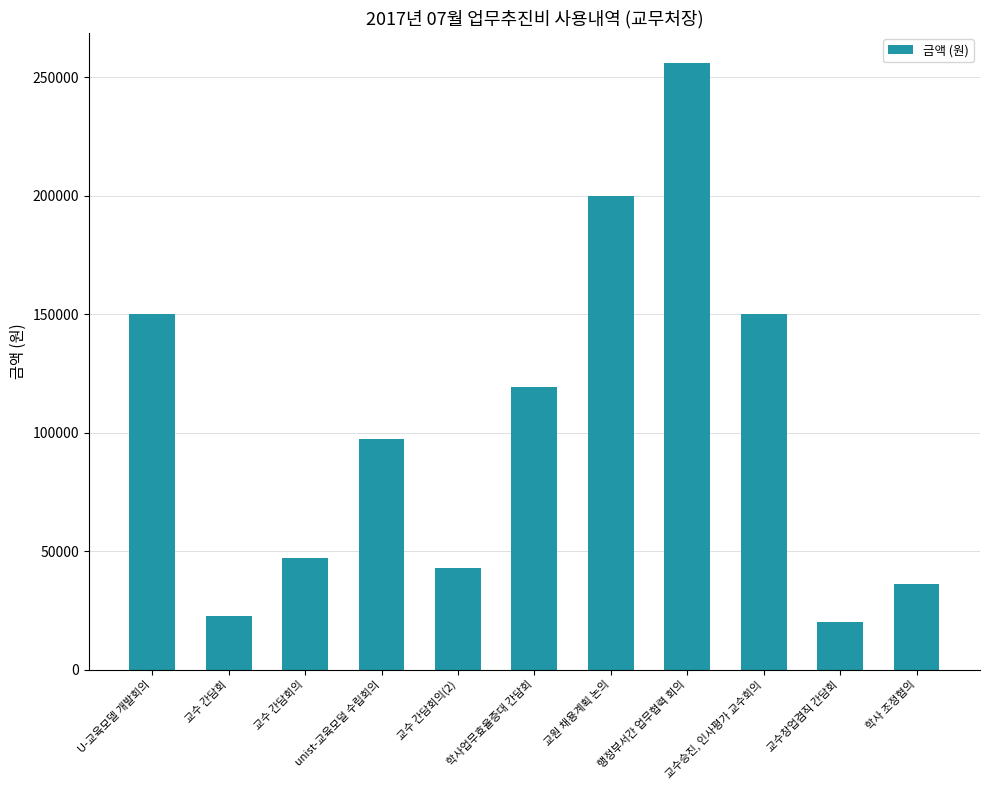

What is the minimum value shown in the chart?

20200